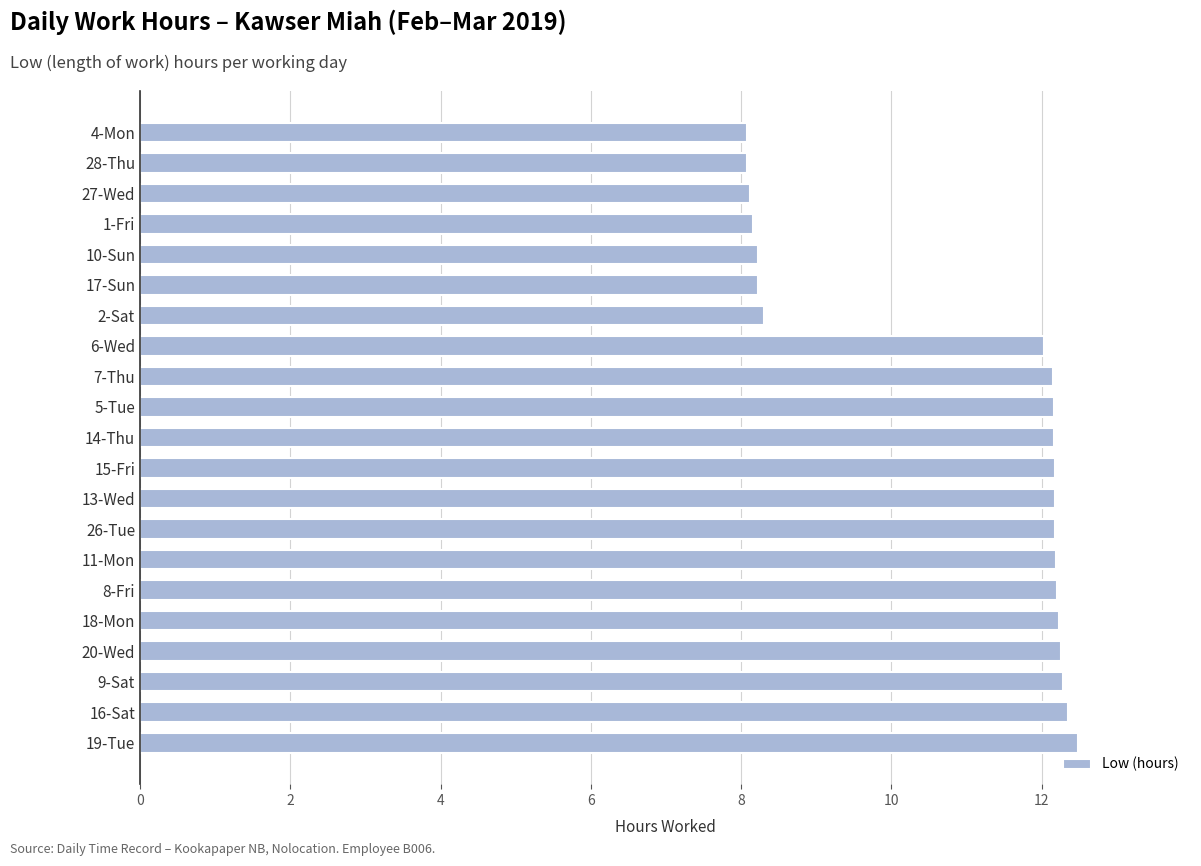

How many series are shown in this chart?

1